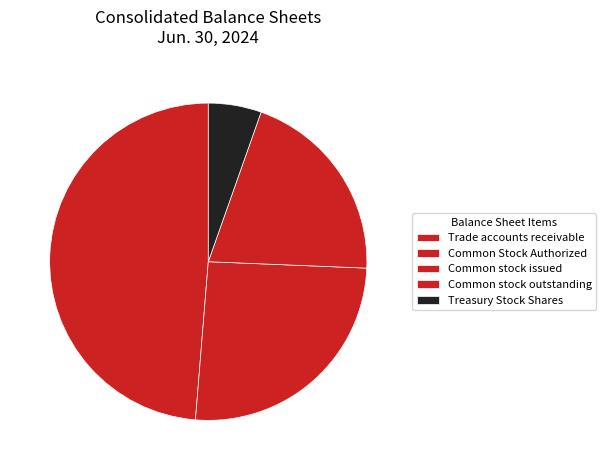

Which has a higher value, Common Stock Authorized or Common stock issued?

Common Stock Authorized